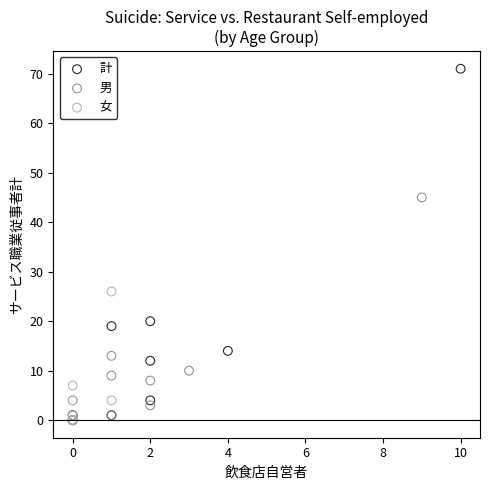

Which series contains the highest Y value?

計